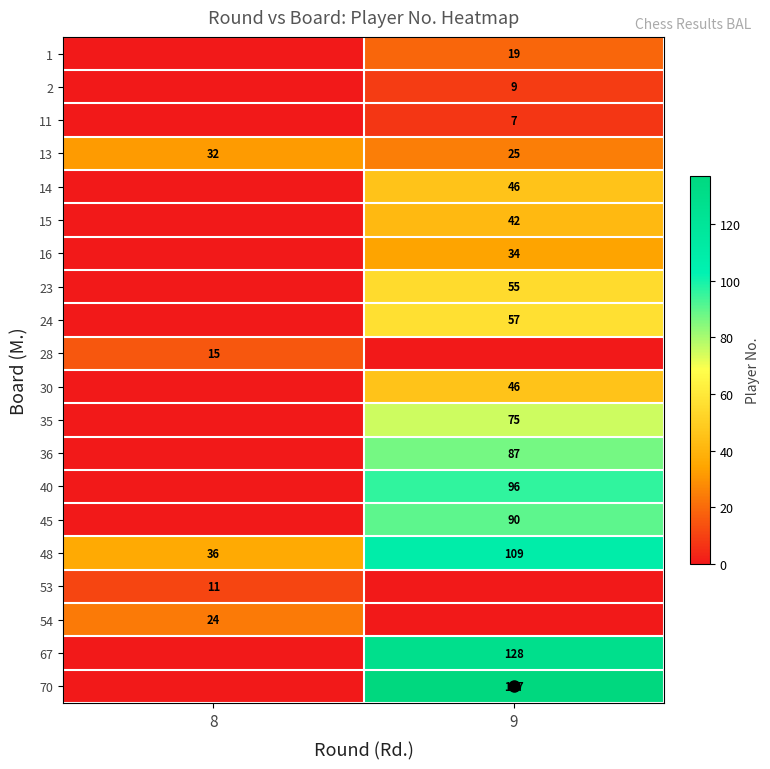

Between 8 and 9, which is larger?

9